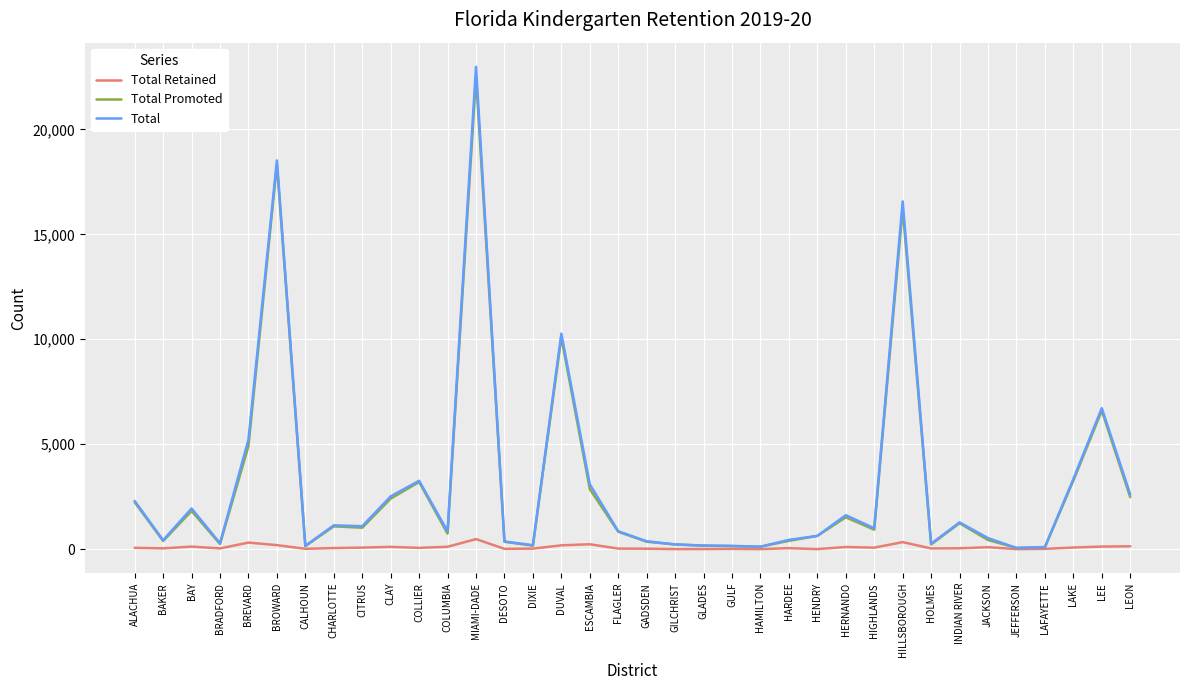

At which label is Total Promoted closest to 11282?

DUVAL